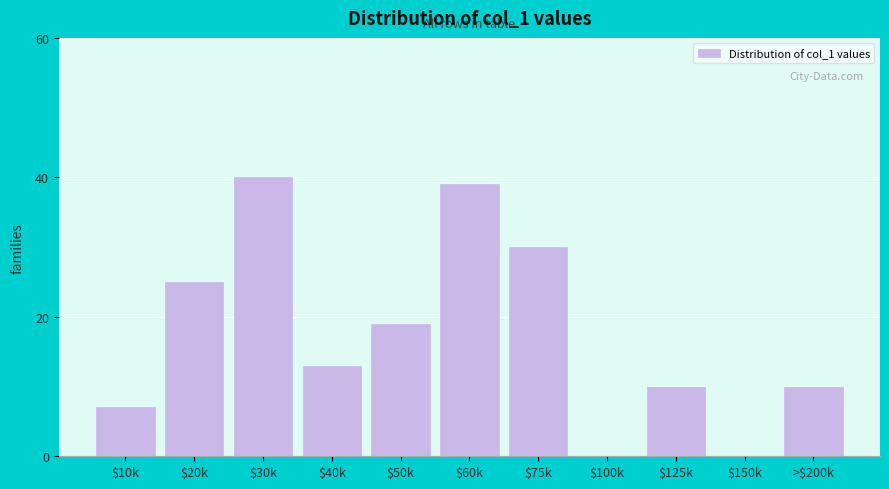

What is the maximum value shown in the chart?

40